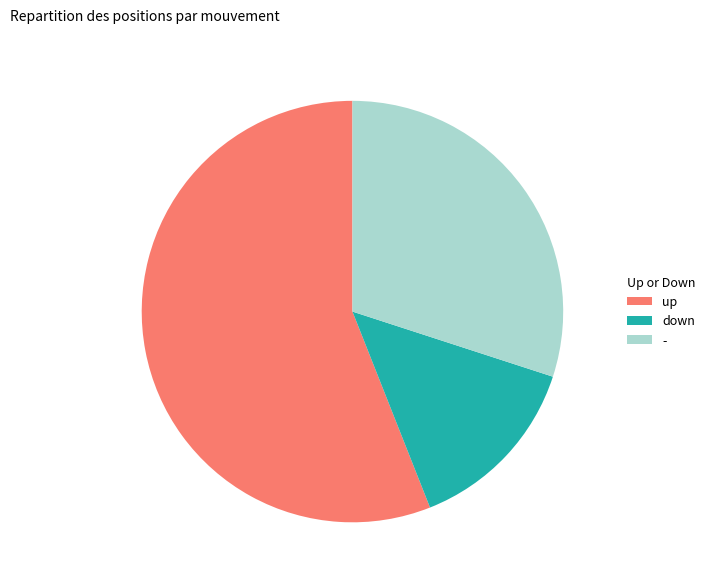

True or false: up accounts for 56% of the total.

True